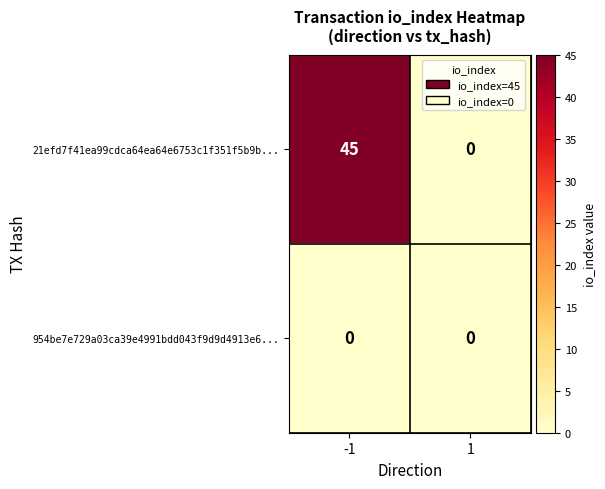

At which category is the sum across all series the highest?

-1